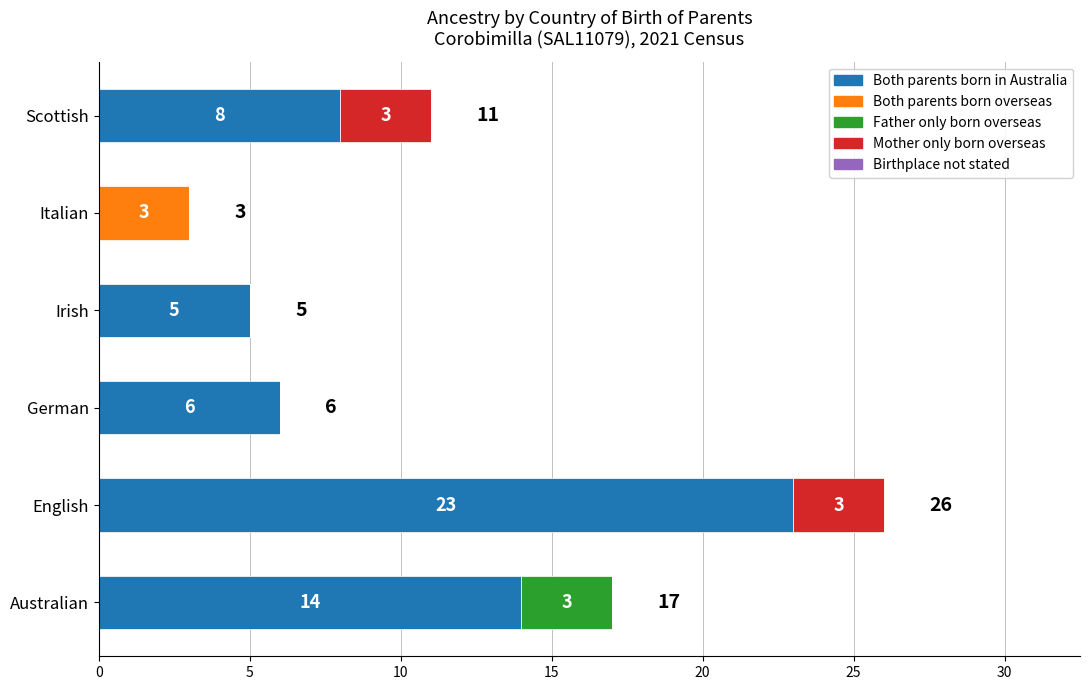

What is the total value across all series at English?

26